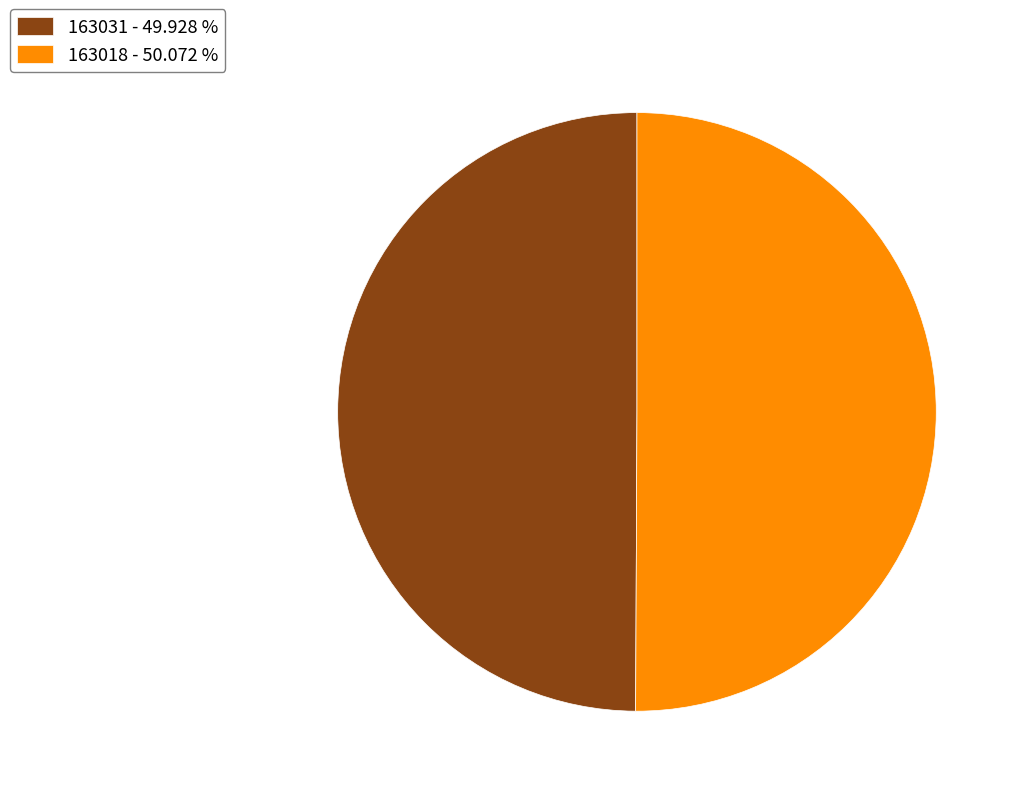

Approximately how many times larger is the value at 163031 - 49.928 % compared to 163018 - 50.072 %?

1.0